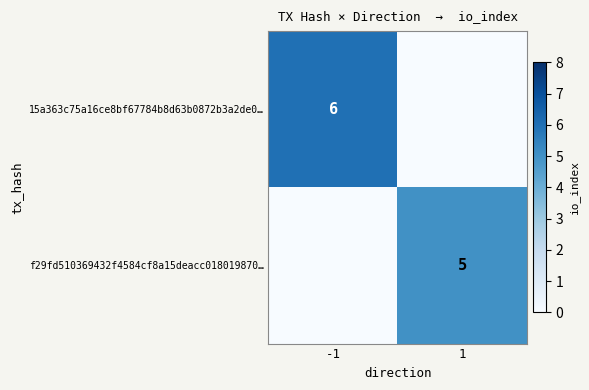

True or false: f29fd510369432f4584cf8a15deacc018019870… has a value of 5 at 1.

True